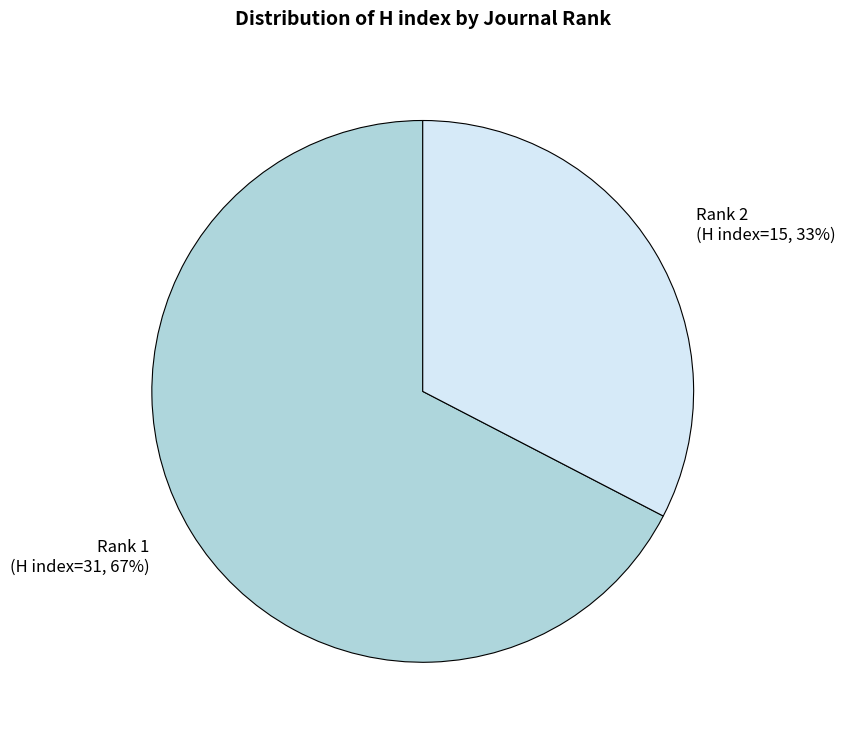

Does any single category account for the majority?

Yes